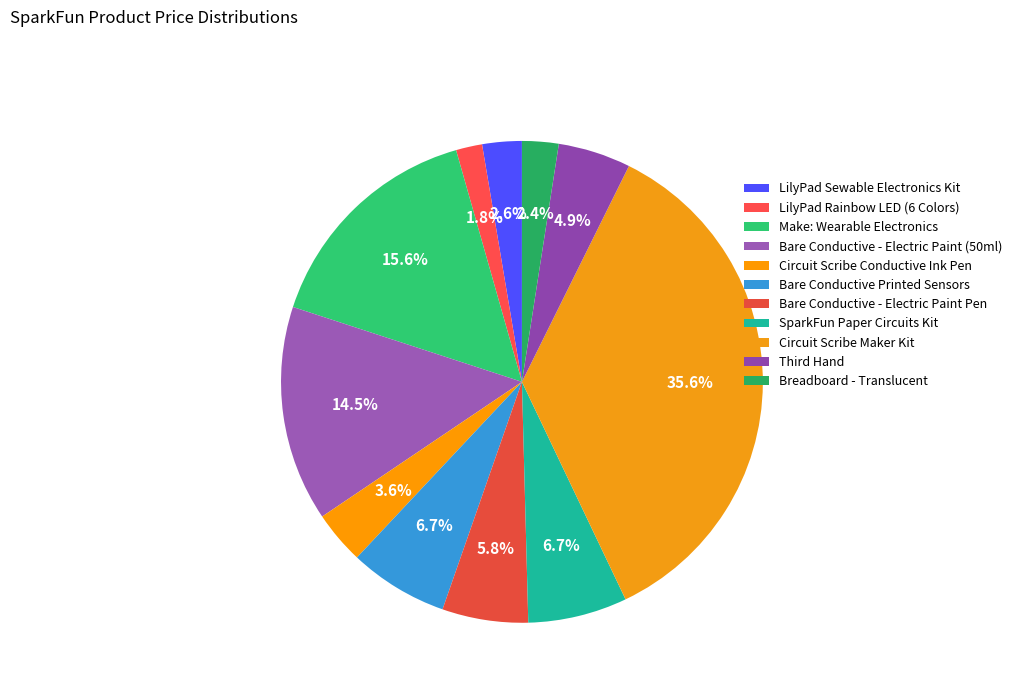

To the nearest percent, what is the combined percentage of Circuit Scribe Conductive Ink Pen and Make: Wearable Electronics?

19%